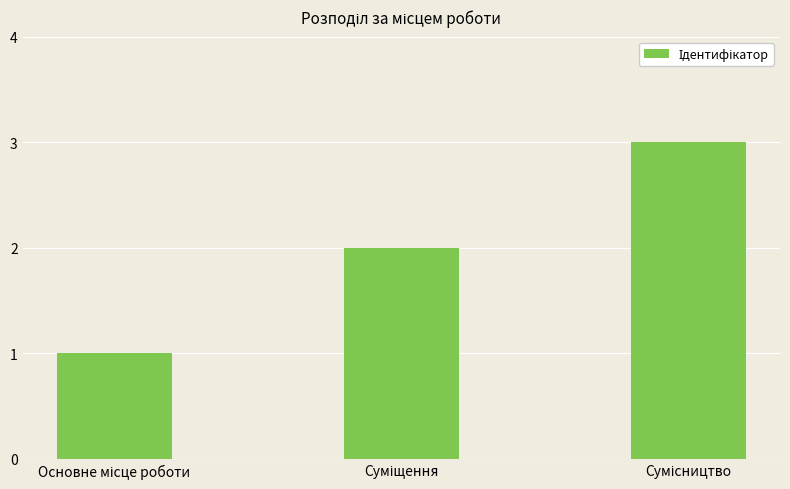

What is the greatest value displayed?

3